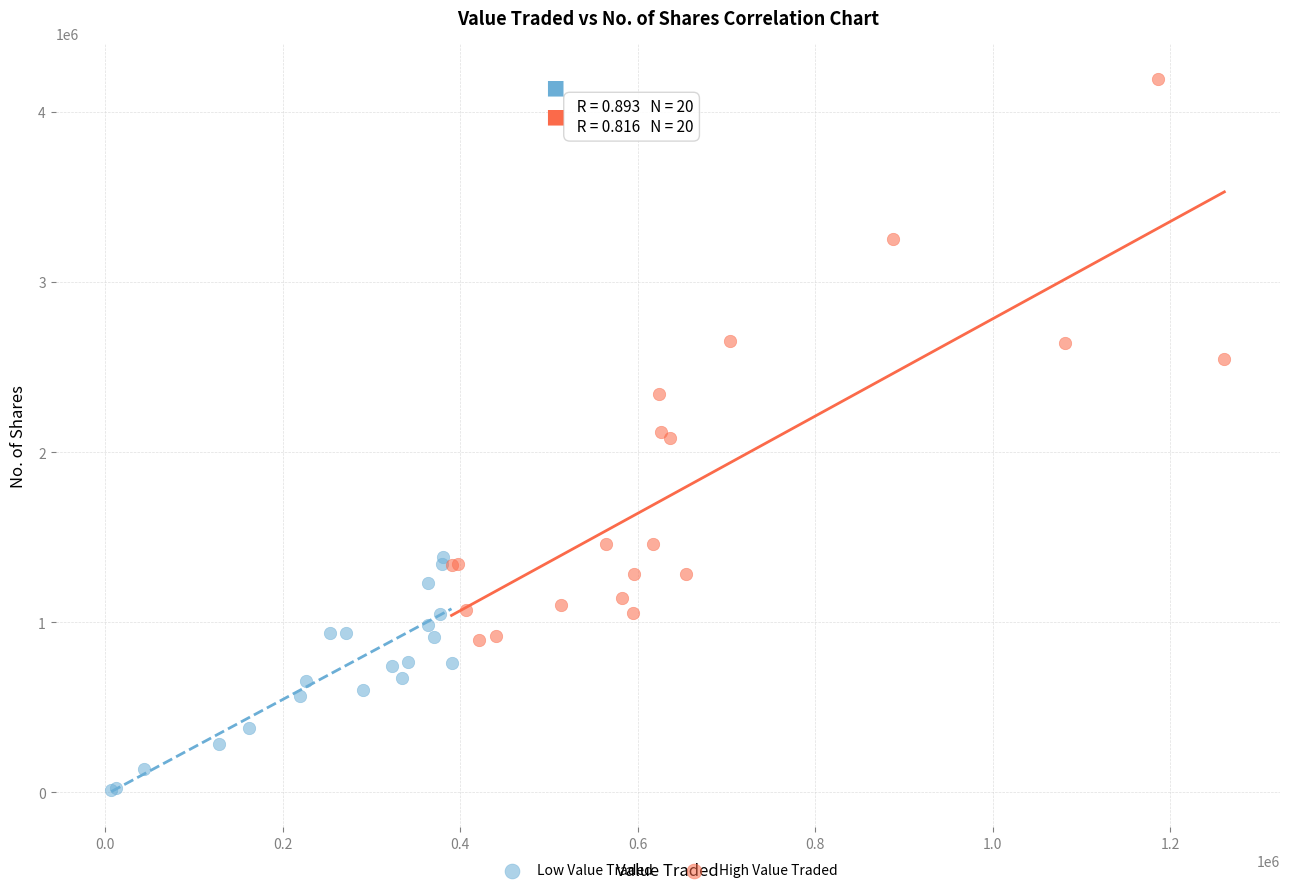

Which series reaches the maximum Y coordinate?

High Value Traded